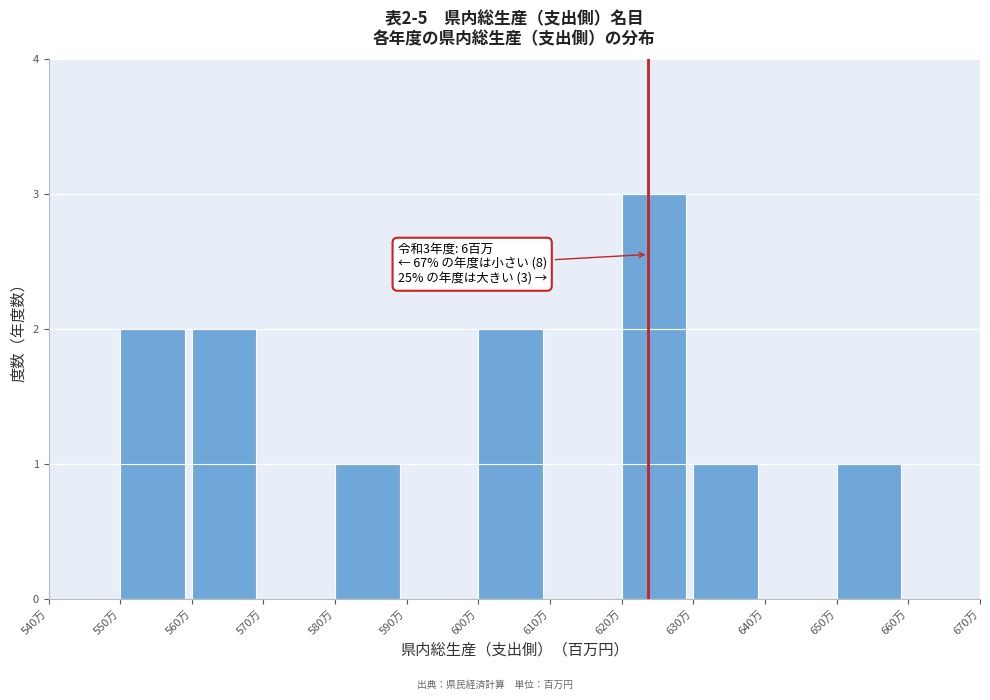

Reading left to right, transcribe all the data shown in this chart.

540万=0	550万=2	560万=2	570万=0	580万=1	590万=0	600万=2	610万=0	620万=3	630万=1	640万=0	650万=1	660万=0